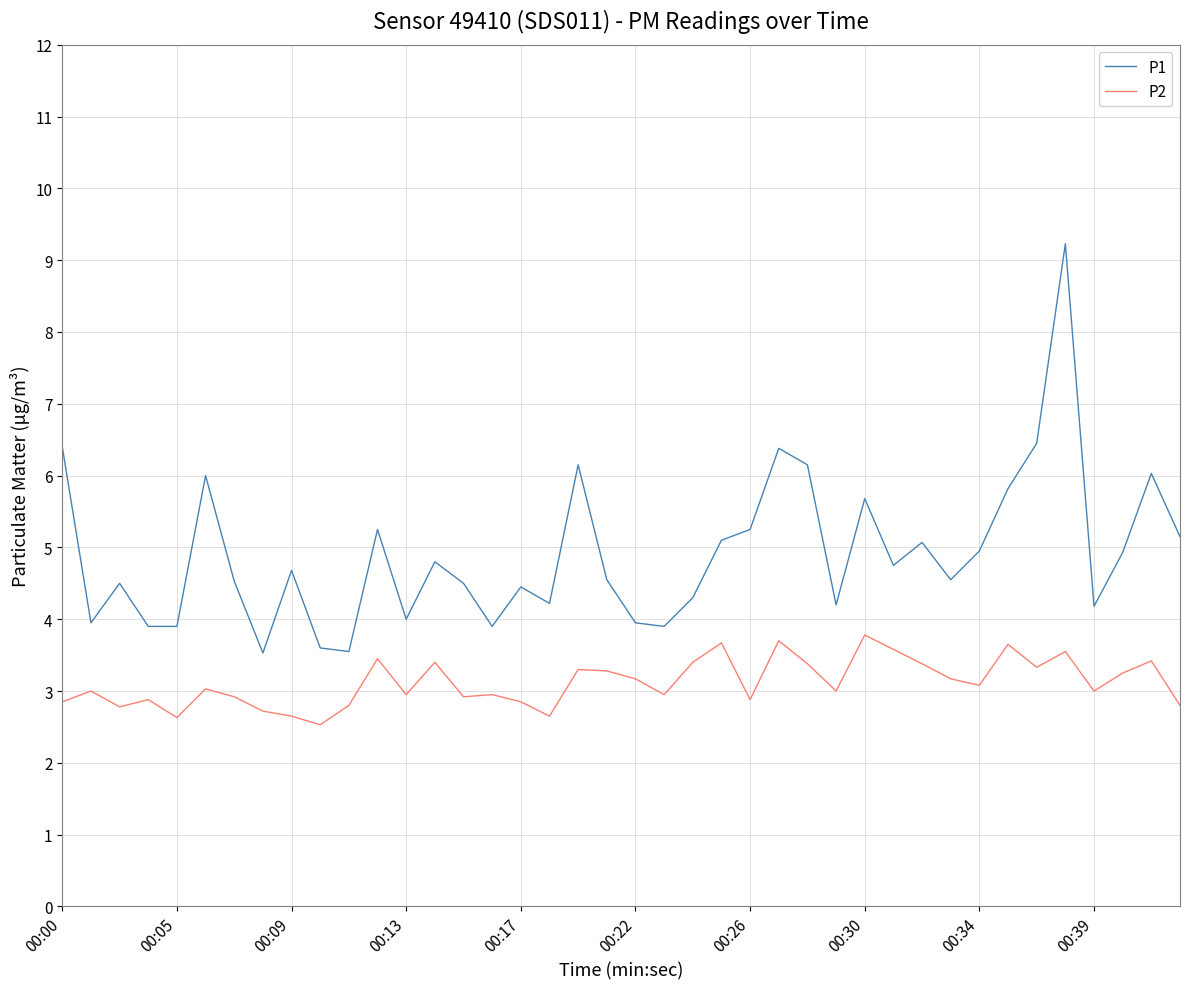

What is the maximum value shown in the chart?

9.2